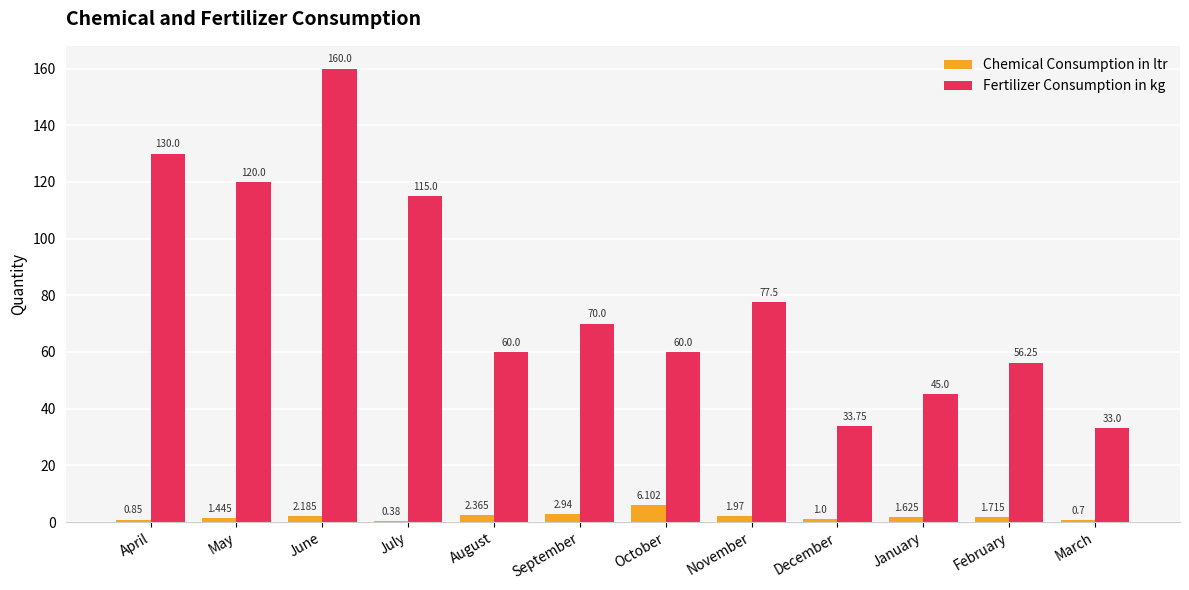

At which category is the sum across all series the highest?

June